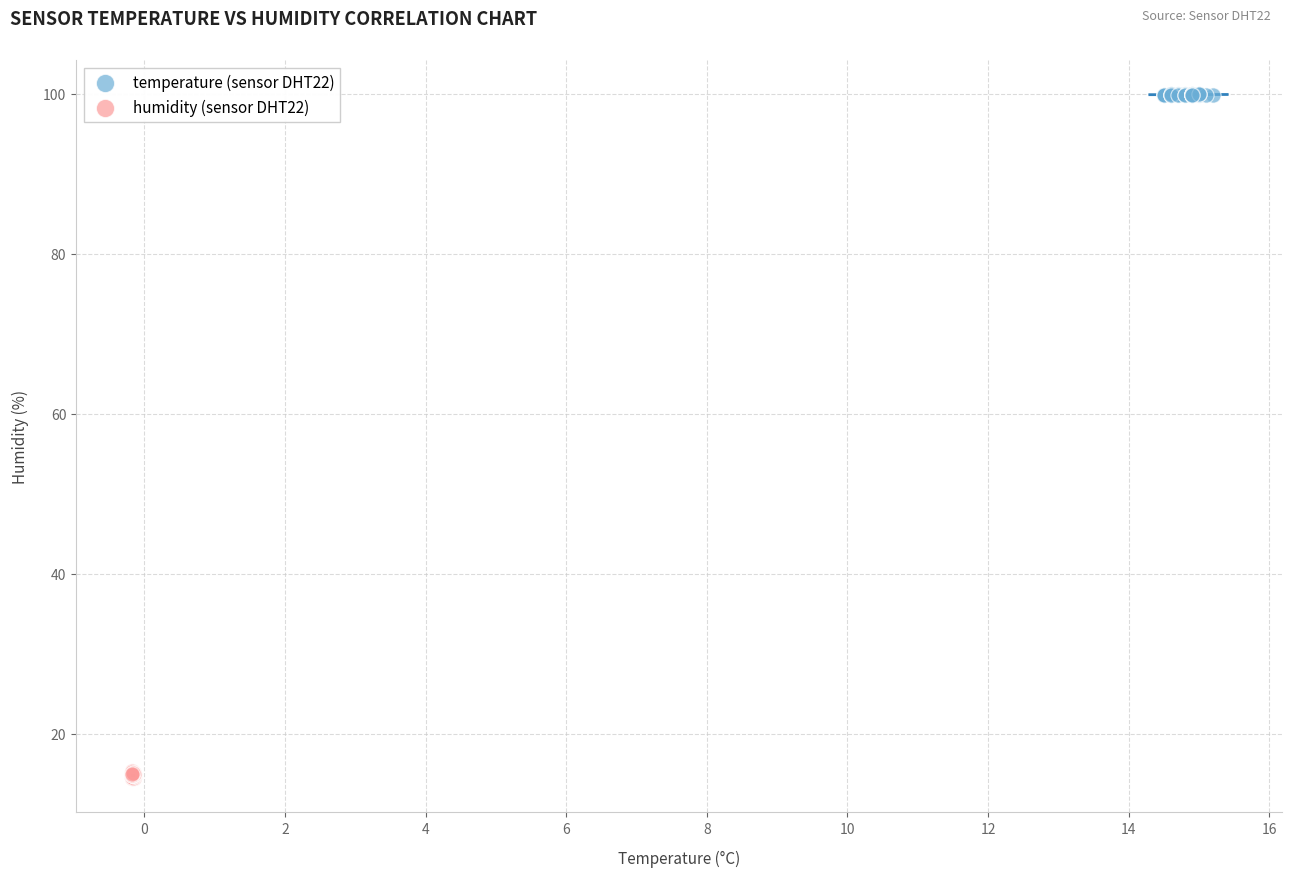

Which series has the widest spread of Y values?

humidity (sensor DHT22)